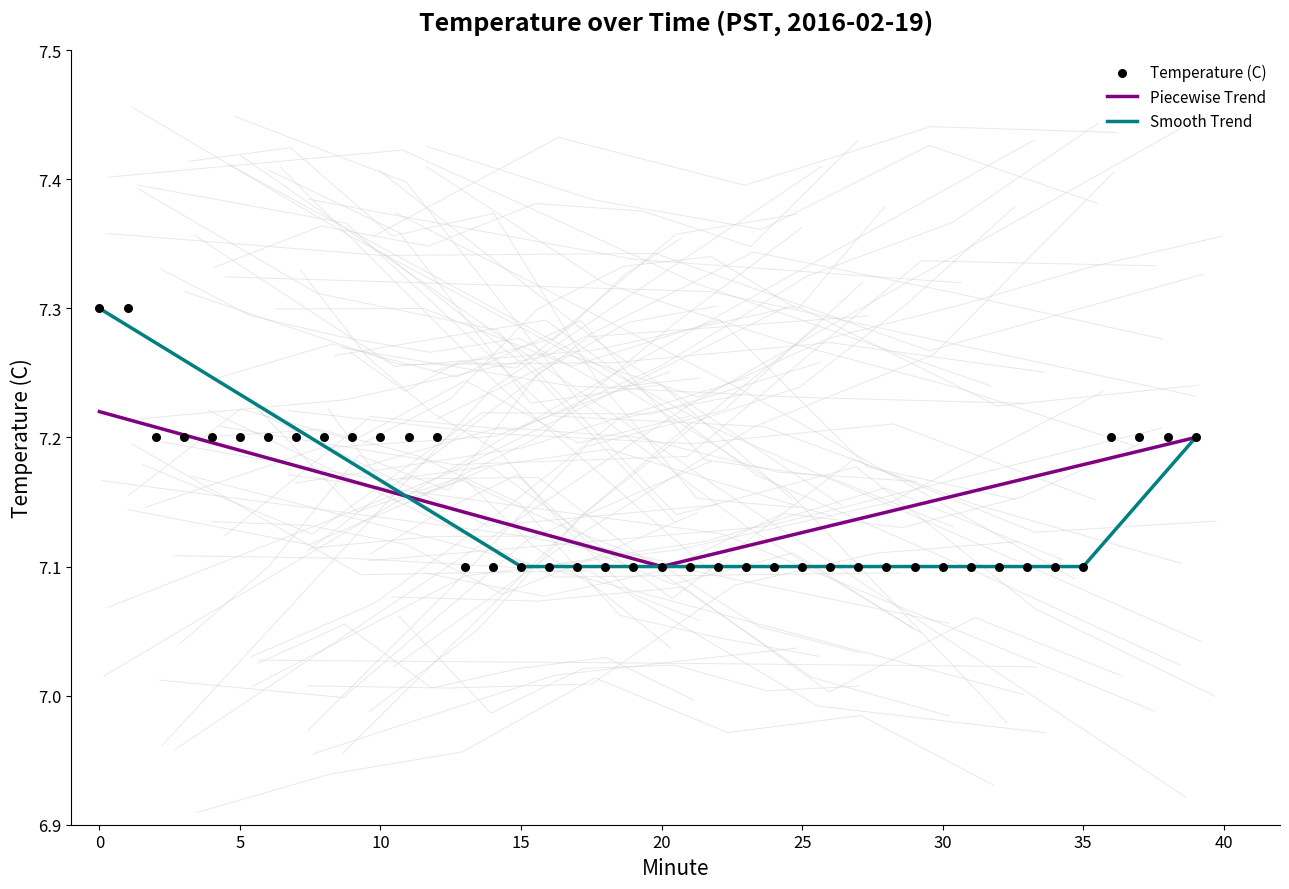

What is the ratio of the value at 30 to the value at 13?

1.0